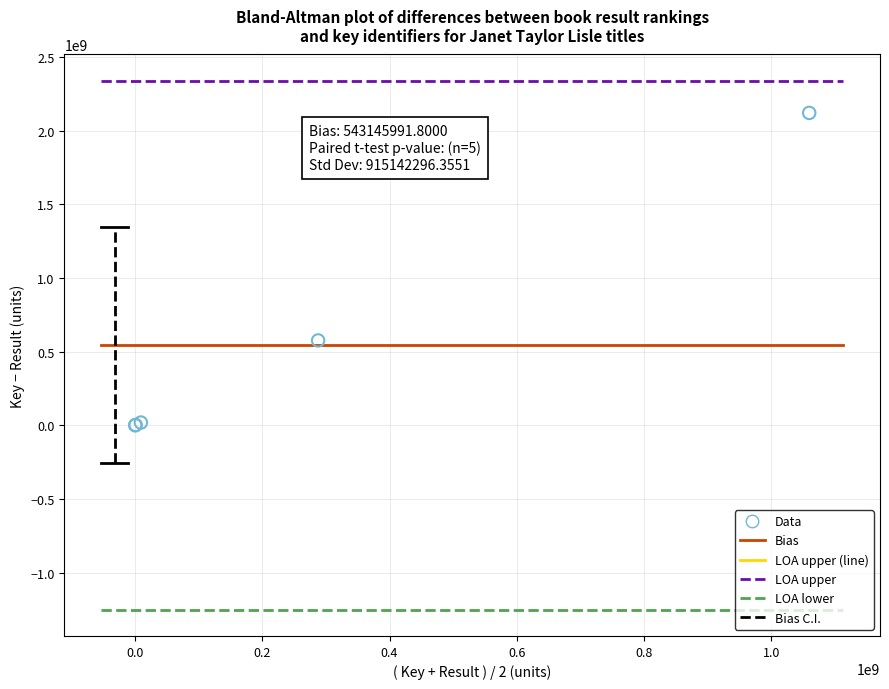

What Y value in the scatter plot is closest to 1060034167?

575579854